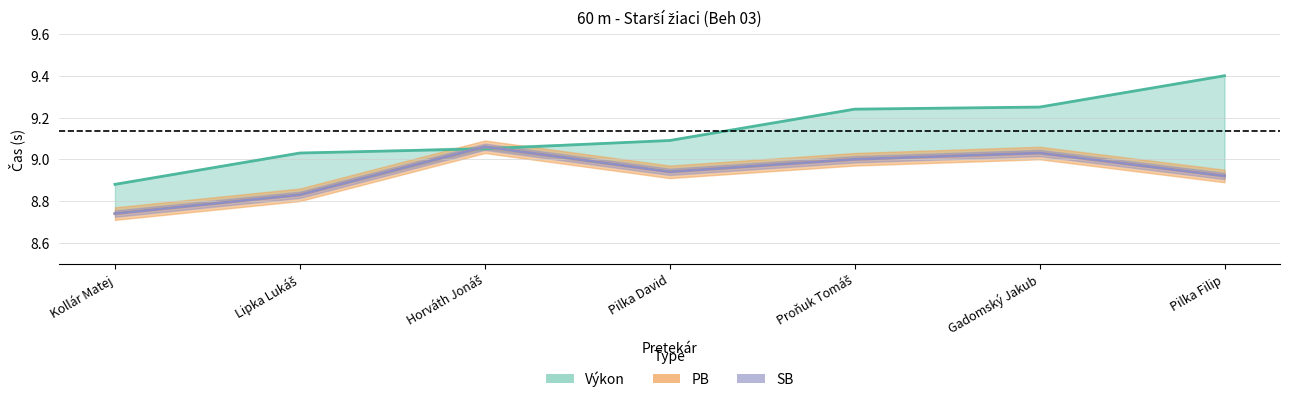

What is the label of the 2nd point from the right?

Gadomský Jakub